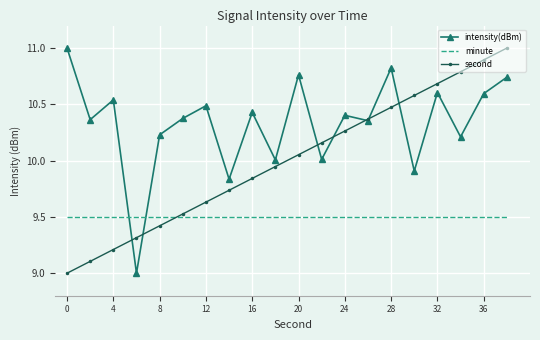

Which series has the largest total across all categories?

intensity(dBm)